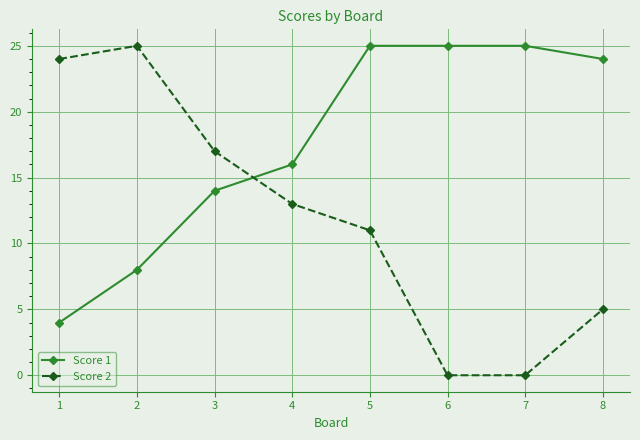

At which category is the sum across all series the highest?

5